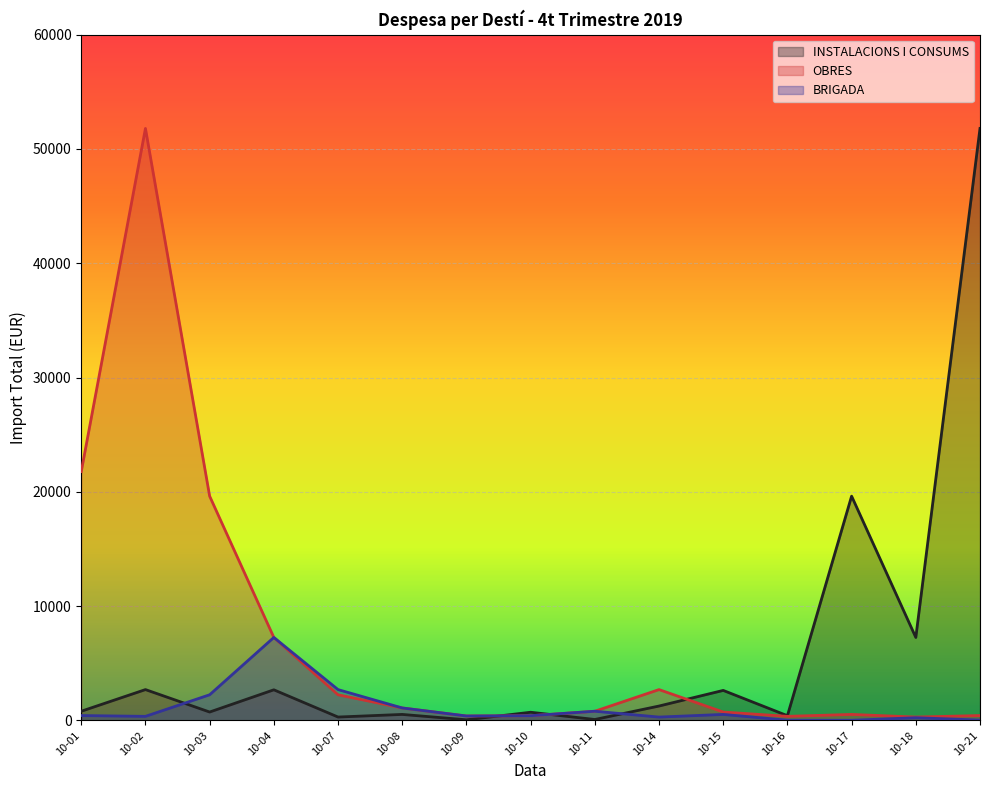

What is the sum of the OBRES values at 2019-10-11 and 2019-10-07?

3060.4